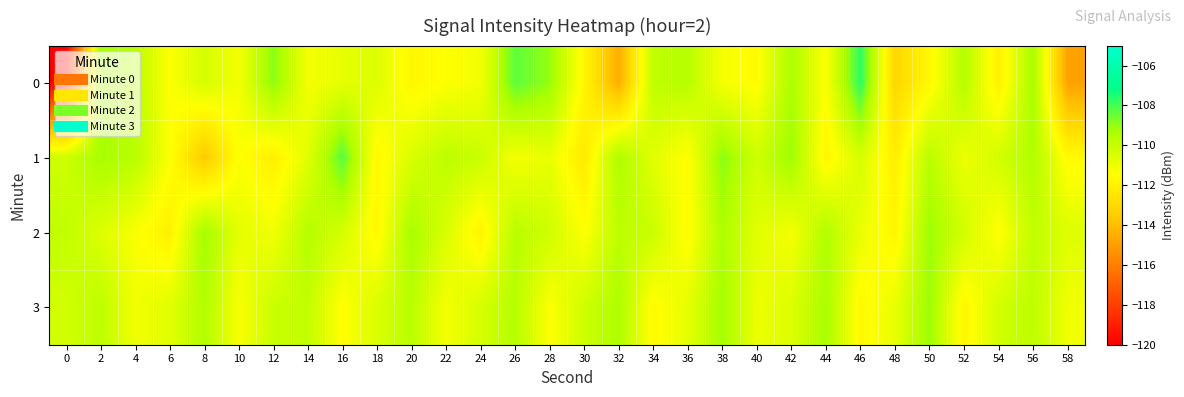

What is the difference between the highest and lowest values at 2?

1.4